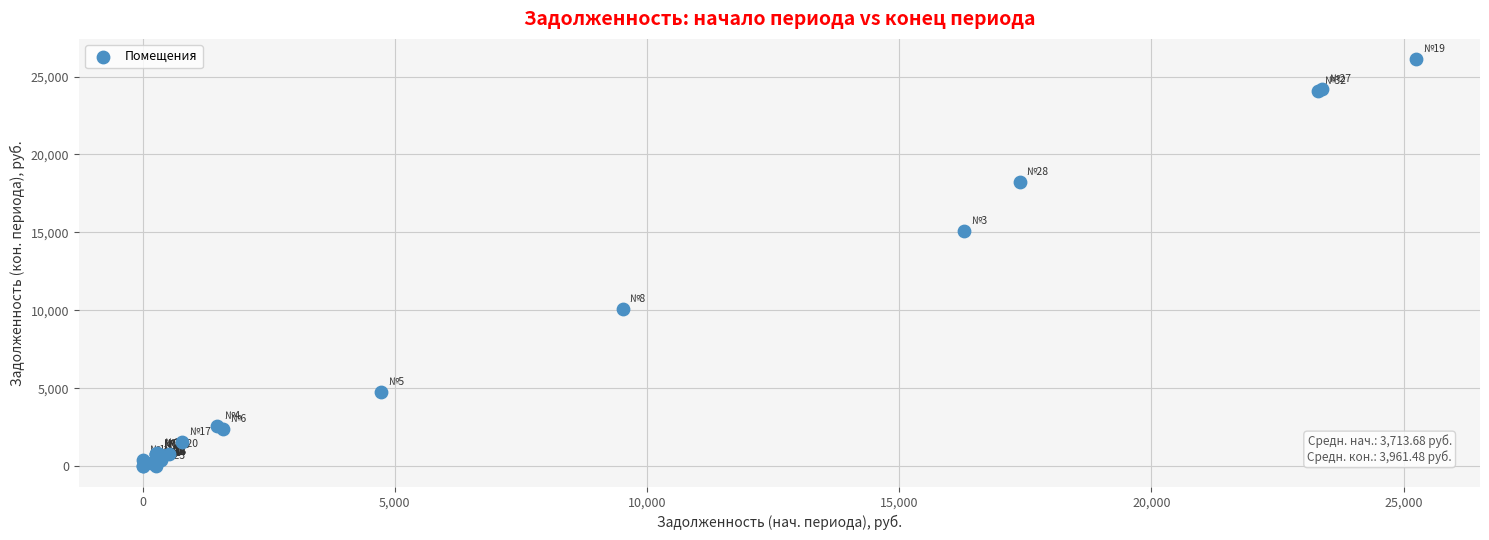

What Y value in the scatter plot is closest to 13055?

15084.8